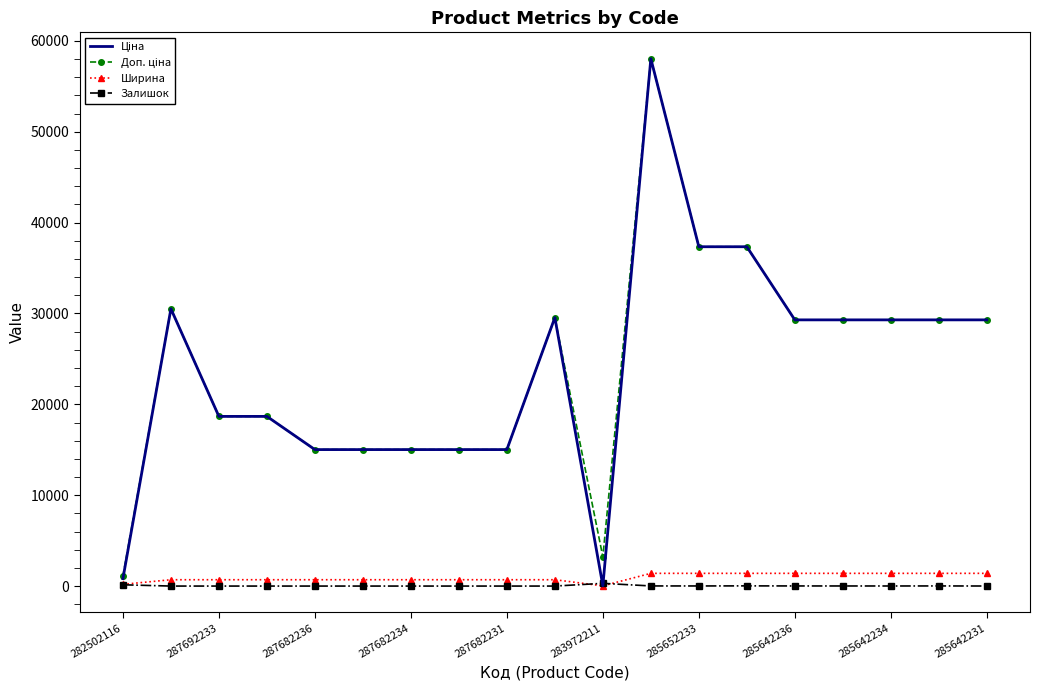

What is the maximum value for Ширина?

1400.0